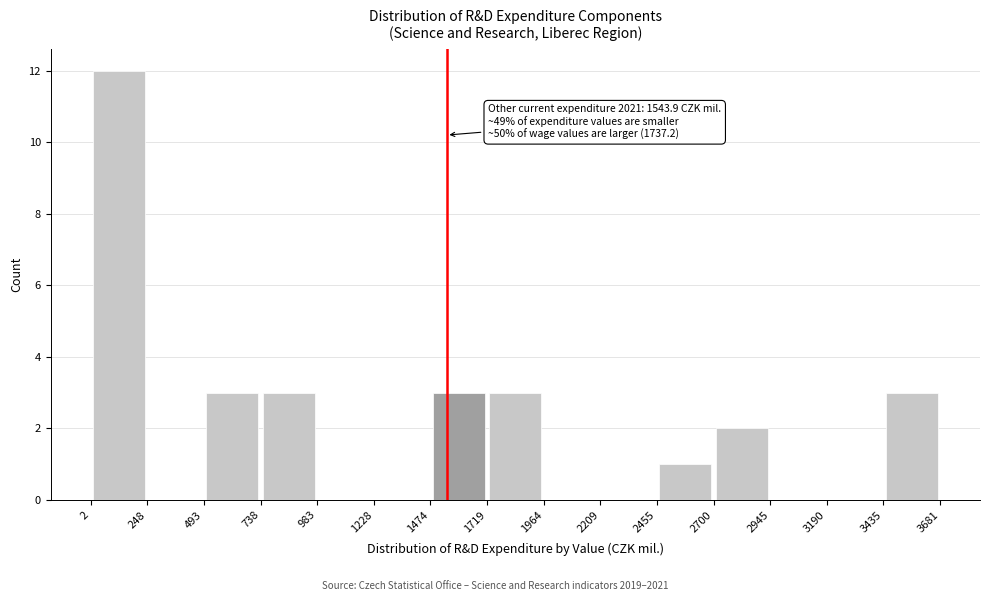

Which range on the x-axis has the tallest bar?

2 to 248